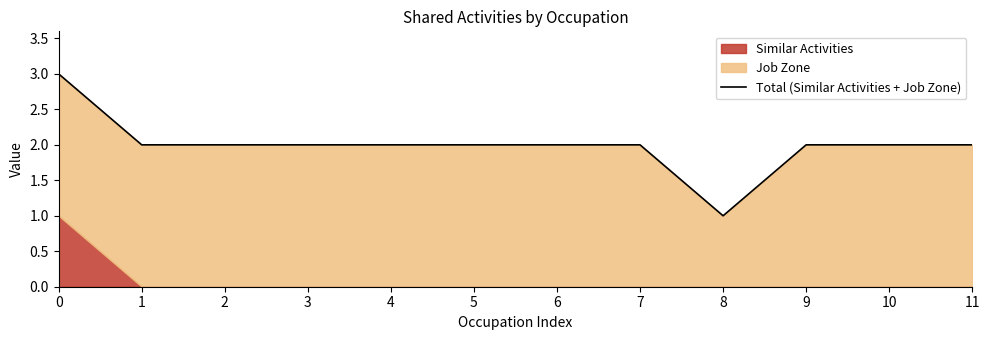

Which category has the lowest value across all series?

8